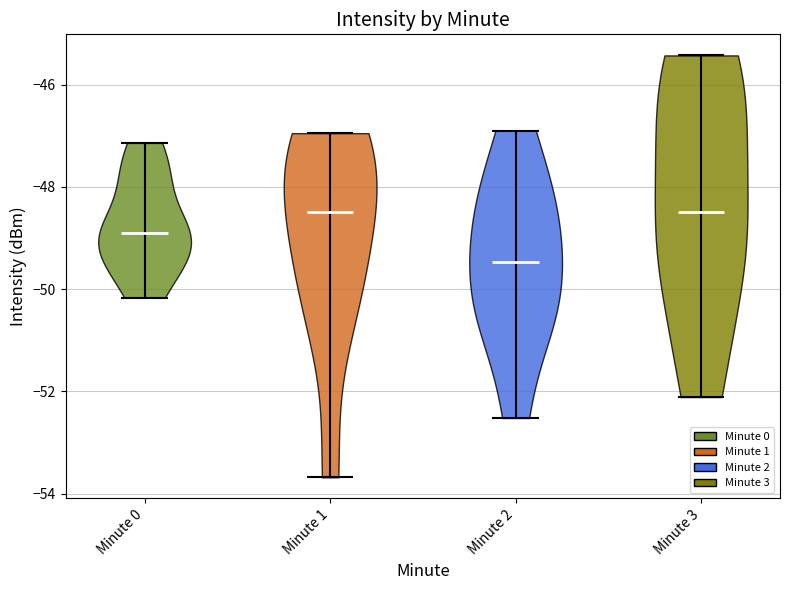

Reading left to right, read every violin against the y-axis: where its median line is, and the lowest and highest points it reaches. The values are not printed on the chart, so give them approximately, as read against the axis.

Minute 0: median line -49.0, lowest point -50.2, highest point -47.2
Minute 1: median line -48.4, lowest point -53.6, highest point -47.0
Minute 2: median line -49.4, lowest point -52.6, highest point -46.8
Minute 3: median line -48.4, lowest point -52.2, highest point -45.4